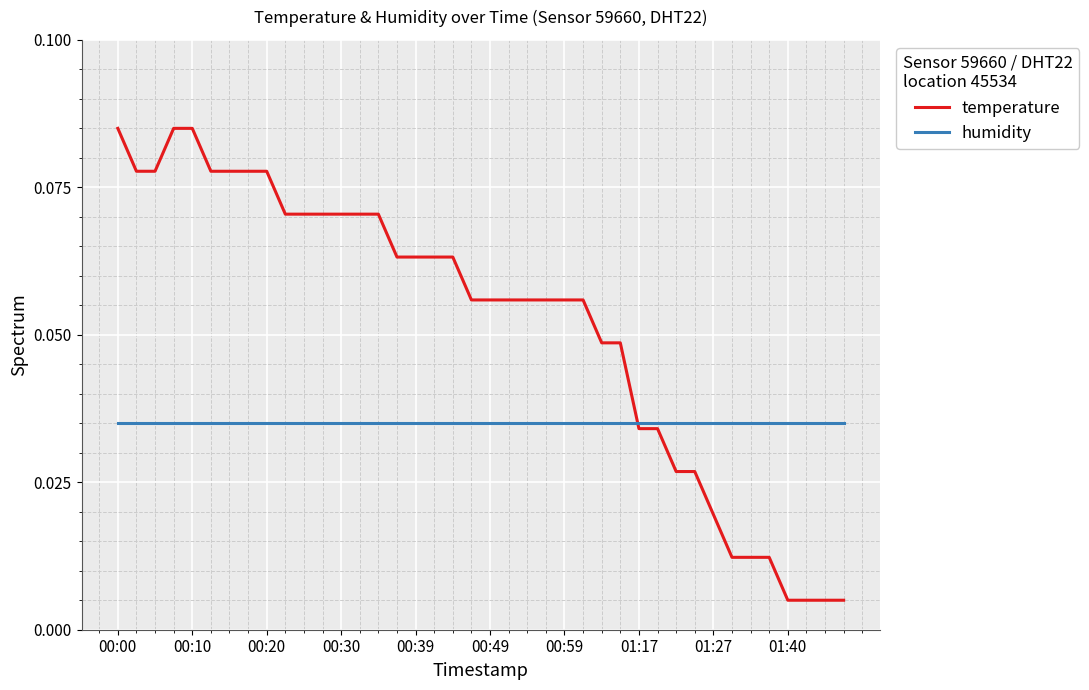

Rank the series by their average value, from highest to lowest.

temperature, humidity